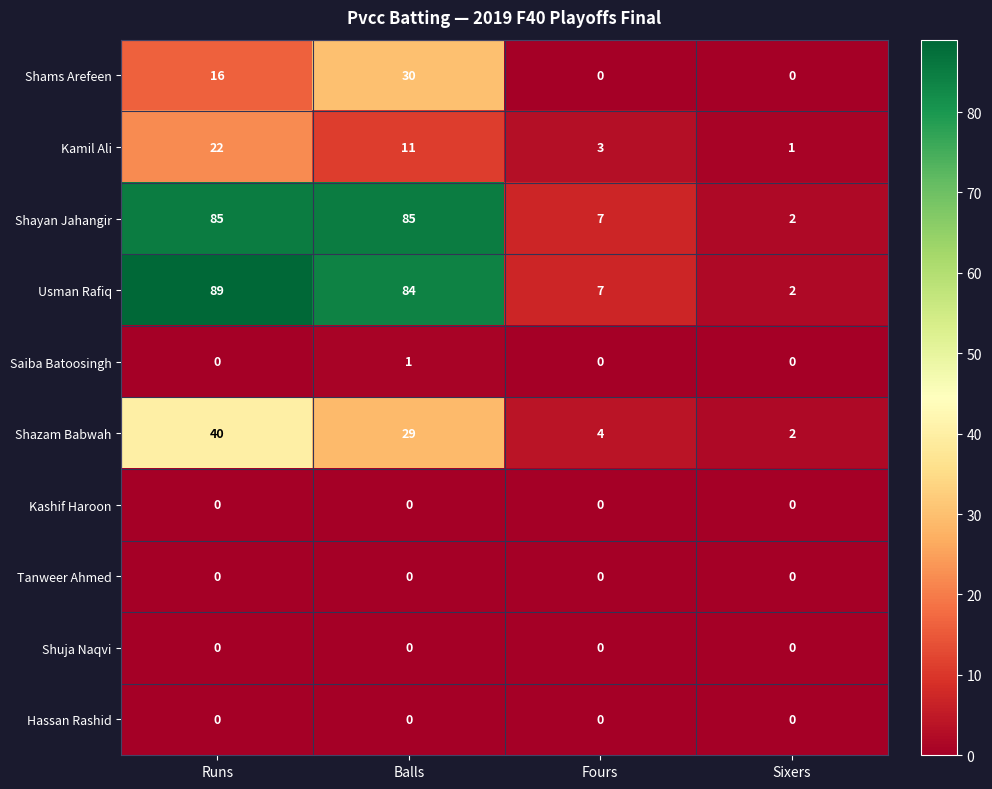

Which series changed the most between Runs and Sixers?

Usman Rafiq